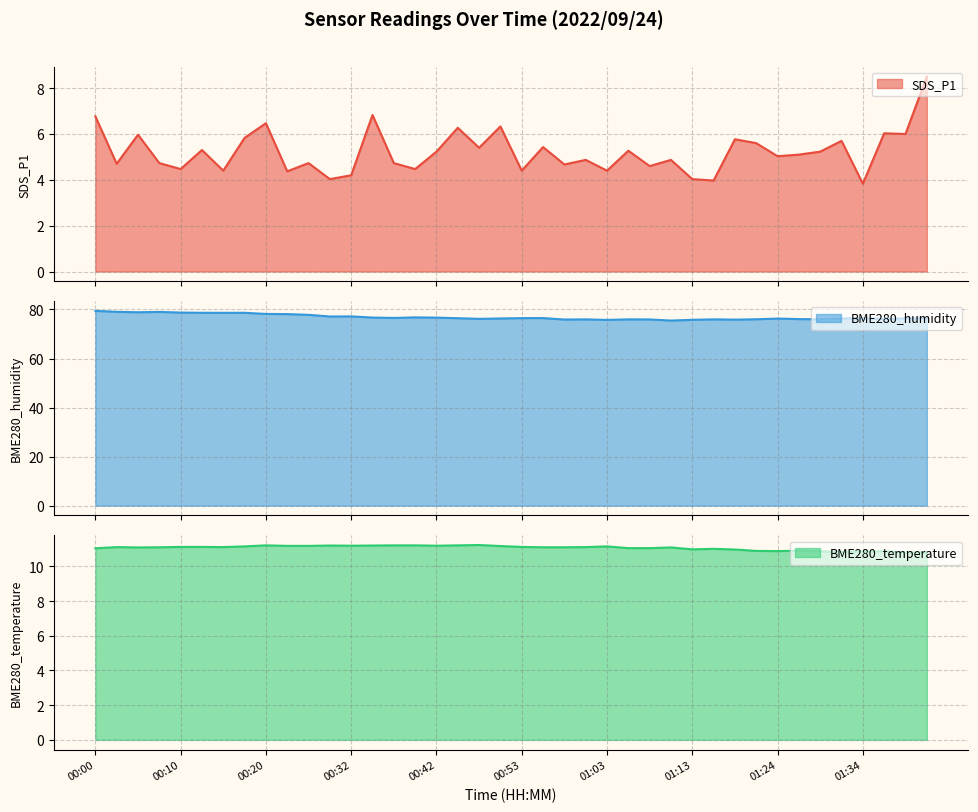

Reading left to right, what are all the values shown in this chart?

SDS_P1: 00:00=6.8	00:03=4.7	00:05=6.0	00:08=4.7	00:10=4.5	00:13=5.3	00:15=4.4	00:18=5.8	00:20=6.5	00:22=4.4	00:28=4.7	00:30=4.0	00:32=4.2	00:35=6.8	00:37=4.7	00:40=4.5	00:42=5.2	00:45=6.3	00:47=5.4	00:50=6.3	00:53=4.4	00:55=5.4	00:58=4.7	01:00=4.9	01:03=4.4	01:05=5.3	01:07=4.6	01:10=4.9	01:13=4.0	01:16=4.0	01:19=5.8	01:21=5.6	01:24=5.0	01:26=5.1	01:29=5.2	01:32=5.7	01:34=3.8	01:37=6.0	01:39=6.0	01:41=8.5
BME280_humidity: 00:00=79.4	00:03=79.0	00:05=78.9	00:08=79.0	00:10=78.7	00:13=78.7	00:15=78.6	00:18=78.7	00:20=78.2	00:22=78.1	00:28=77.8	00:30=77.1	00:32=77.2	00:35=76.7	00:37=76.5	00:40=76.8	00:42=76.7	00:45=76.5	00:47=76.2	00:50=76.3	00:53=76.5	00:55=76.5	00:58=75.9	01:00=76.0	01:03=75.7	01:05=76.0	01:07=75.9	01:10=75.5	01:13=75.8	01:16=76.0	01:19=75.9	01:21=76.0	01:24=76.3	01:26=76.1	01:29=76.0	01:32=76.3	01:34=76.5	01:37=76.1	01:39=76.4	01:41=76.4
BME280_temperature: 00:00=11.0	00:03=11.1	00:05=11.1	00:08=11.1	00:10=11.1	00:13=11.1	00:15=11.1	00:18=11.2	00:20=11.2	00:22=11.2	00:28=11.2	00:30=11.2	00:32=11.2	00:35=11.2	00:37=11.2	00:40=11.2	00:42=11.2	00:45=11.2	00:47=11.2	00:50=11.2	00:53=11.1	00:55=11.1	00:58=11.1	01:00=11.1	01:03=11.2	01:05=11.1	01:07=11.1	01:10=11.1	01:13=11.0	01:16=11.0	01:19=11.0	01:21=10.9	01:24=10.9	01:26=10.9	01:29=10.9	01:32=10.8	01:34=10.9	01:37=10.9	01:39=10.8	01:41=10.8